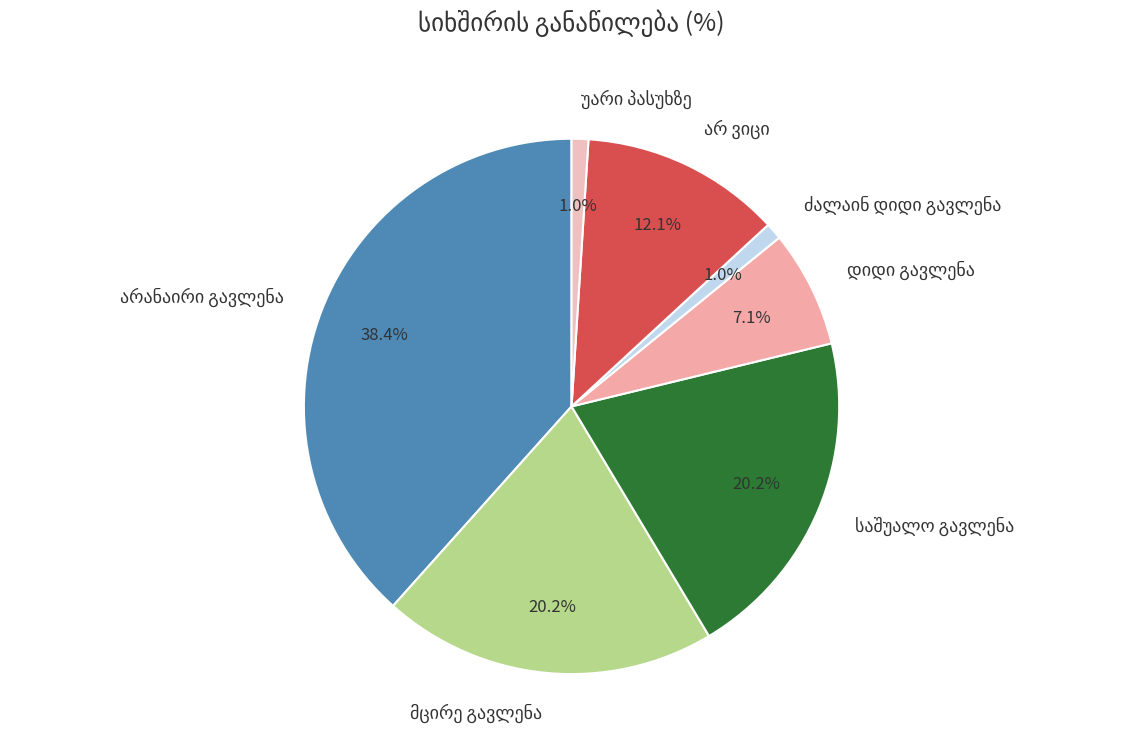

Does any single category account for the majority?

No